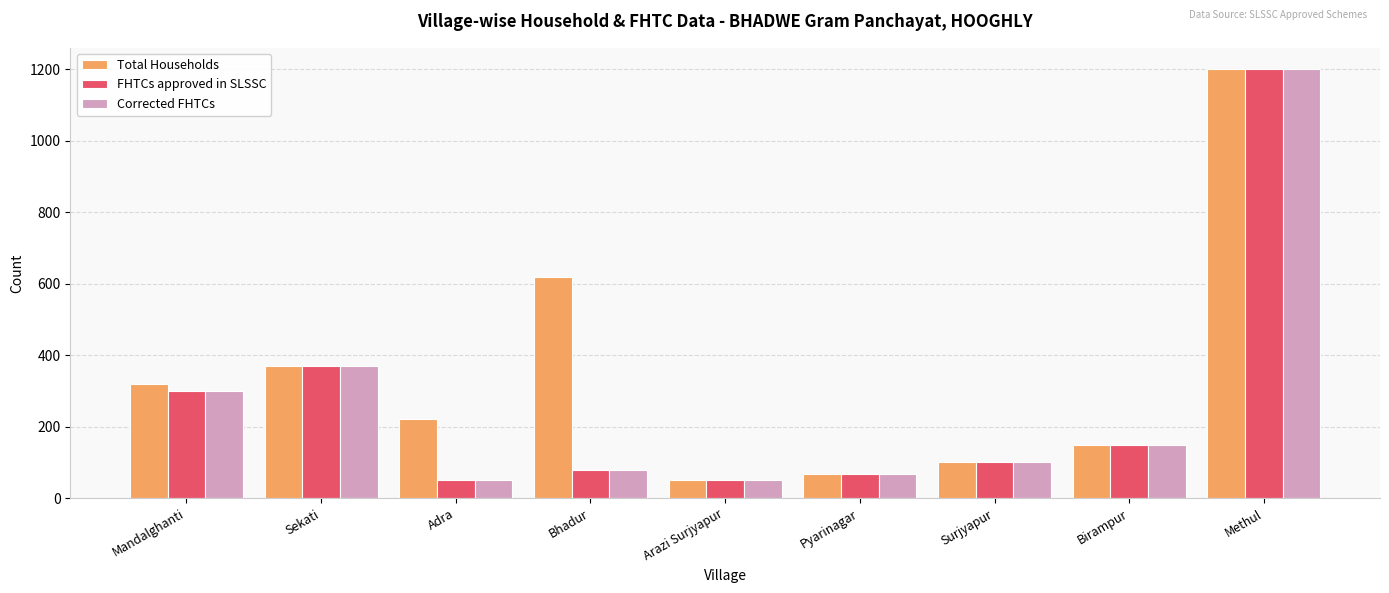

How many series are shown in this chart?

3